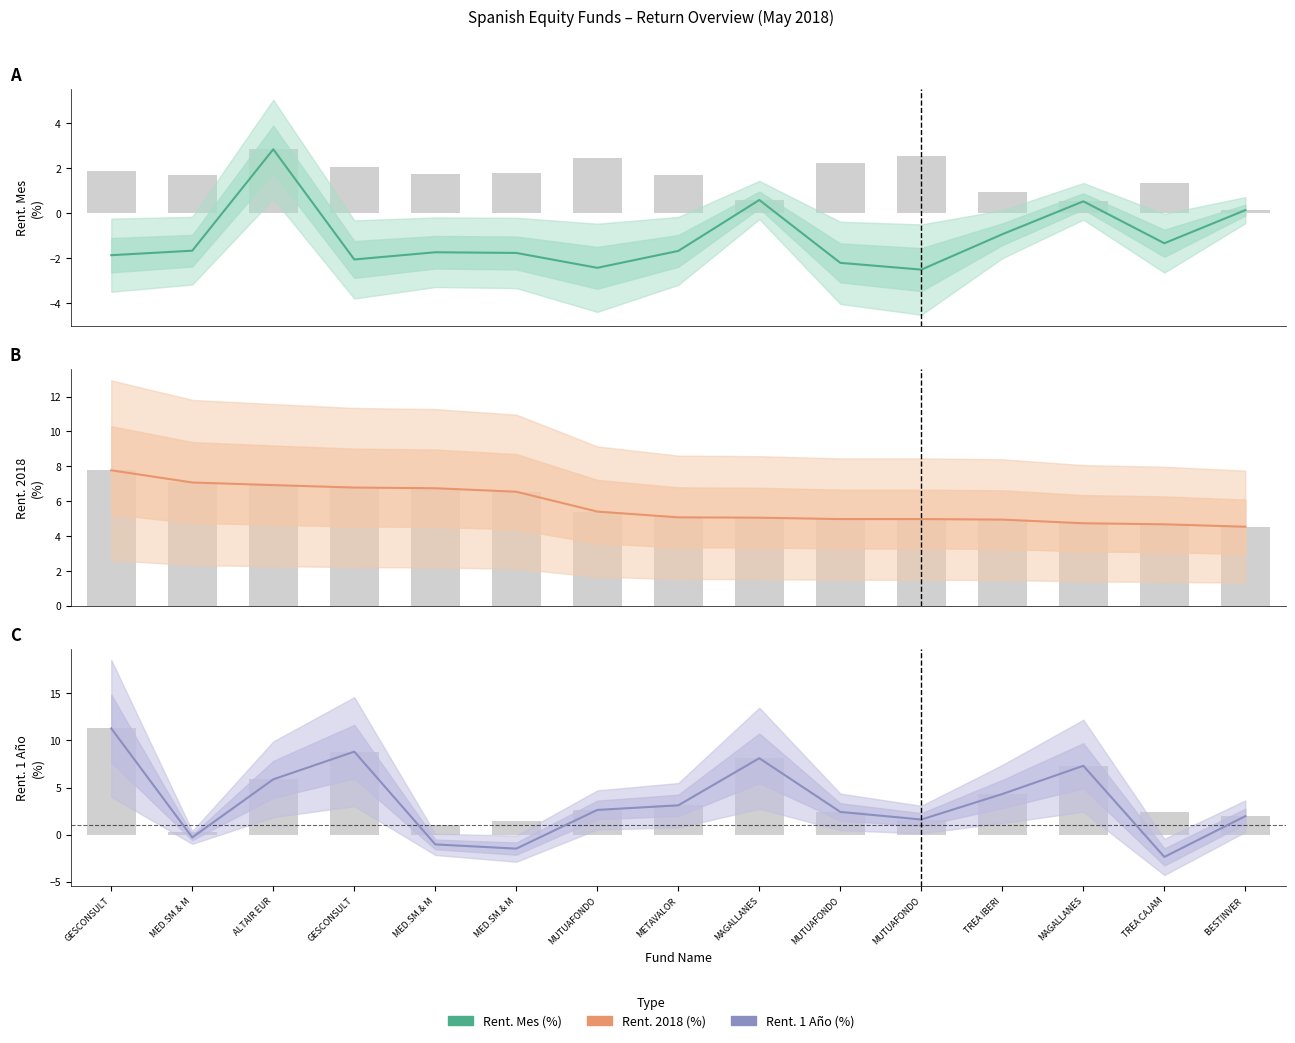

Is the value of Rent. 2018 (%) at ALTAIR EUR greater than the value of Rent. 1 Año (%) at MED.SM.& M?

Yes